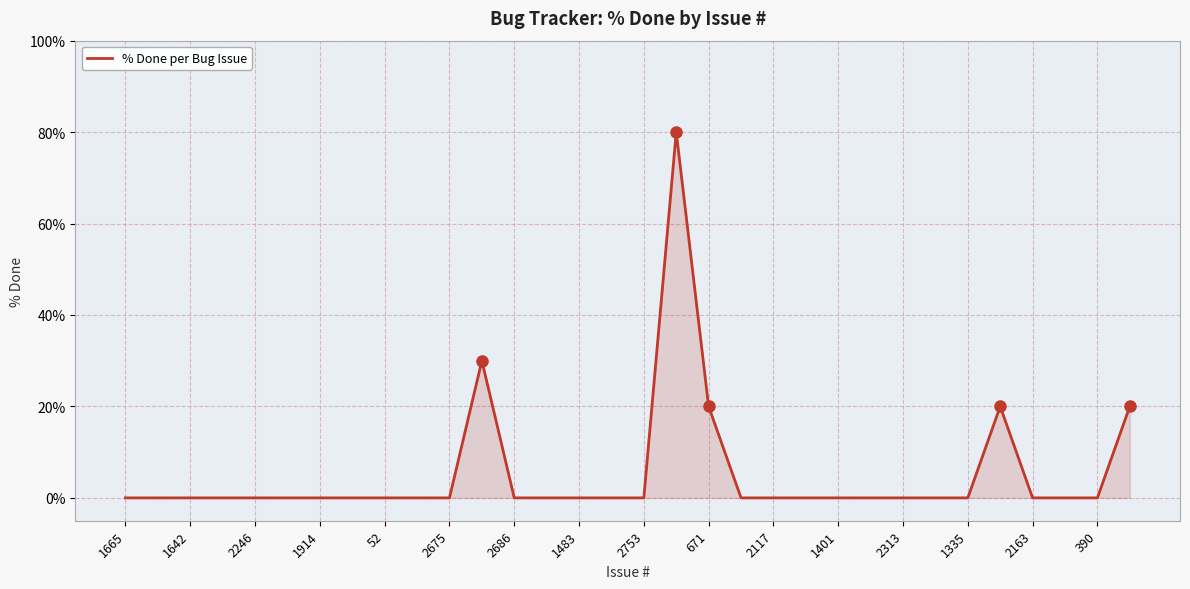

What is the difference between the maximum and minimum values?

80